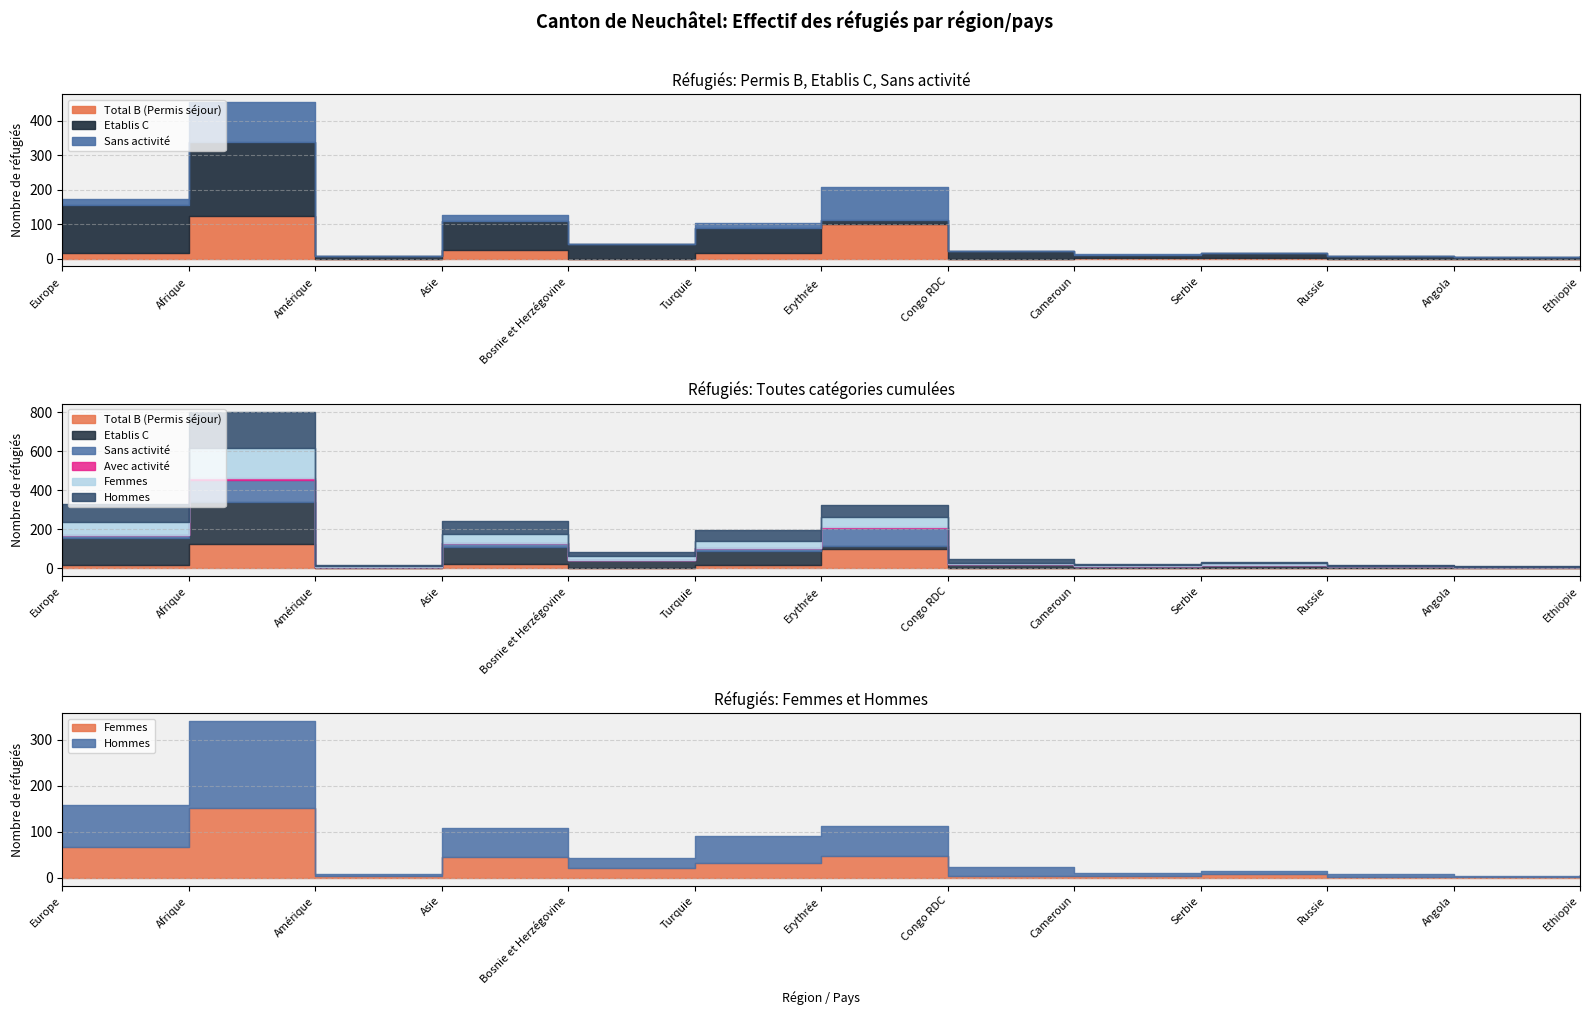

What are all the series names shown in the legend?

Total B (Permis séjour), Etablis C, Sans activité, Avec activité, Femmes, Hommes